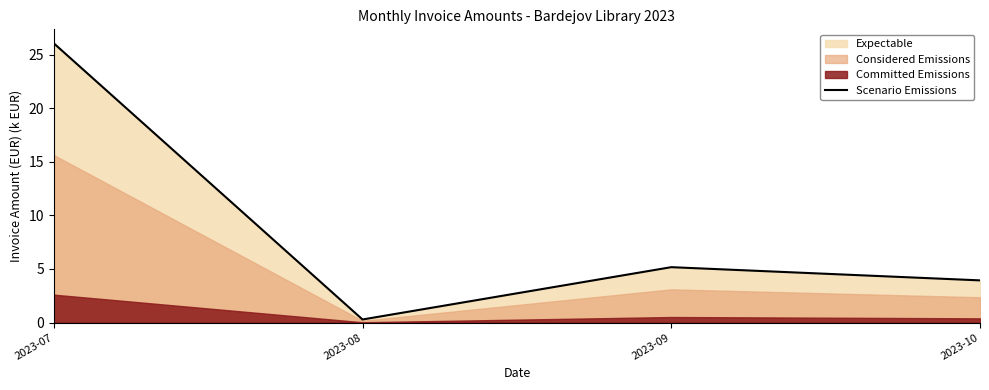

What is the minimum value shown in the chart?

0.3